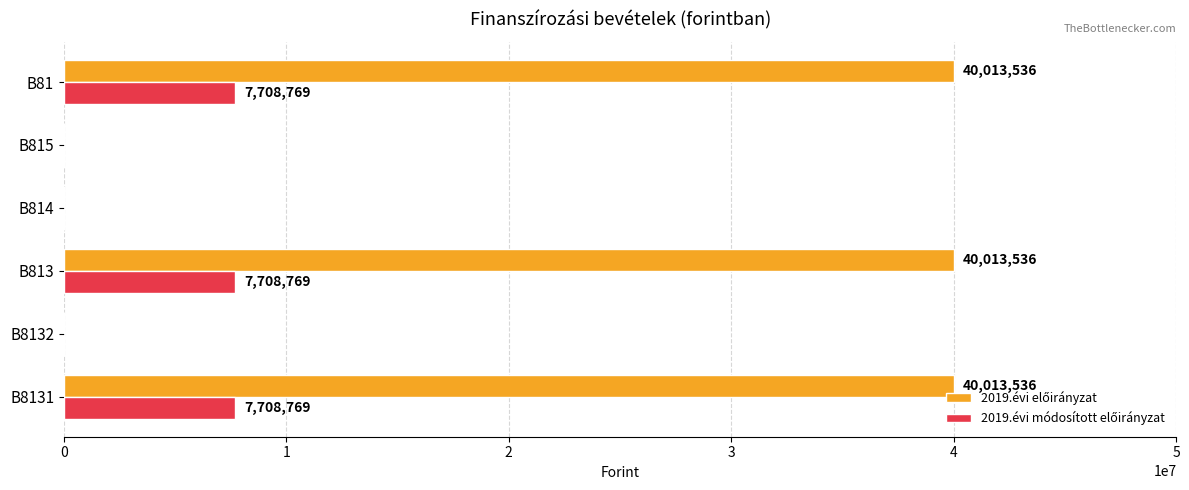

What is the greatest value displayed?

40013536